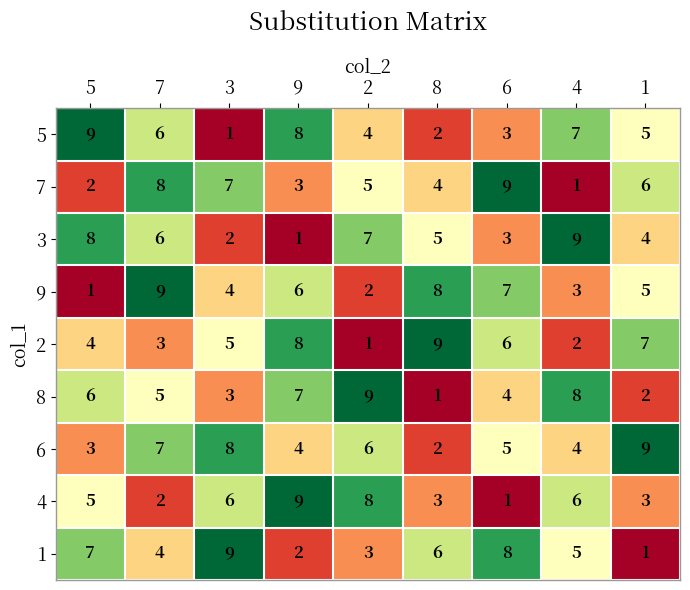

Is it true that 1 equals 3 at 6?

False